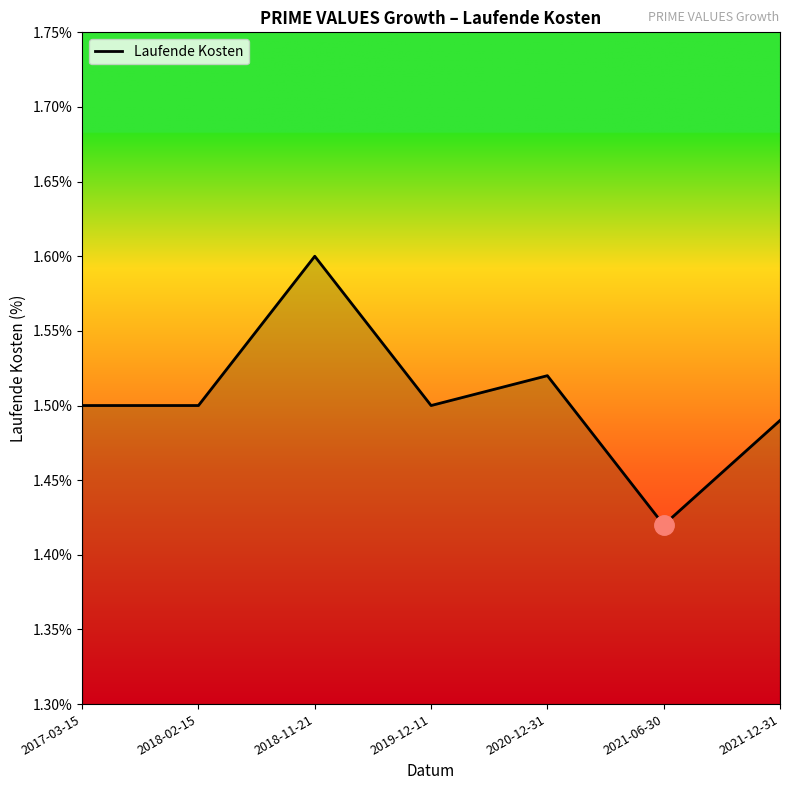

The value at 2018-02-15 is 1.5. True or false?

True